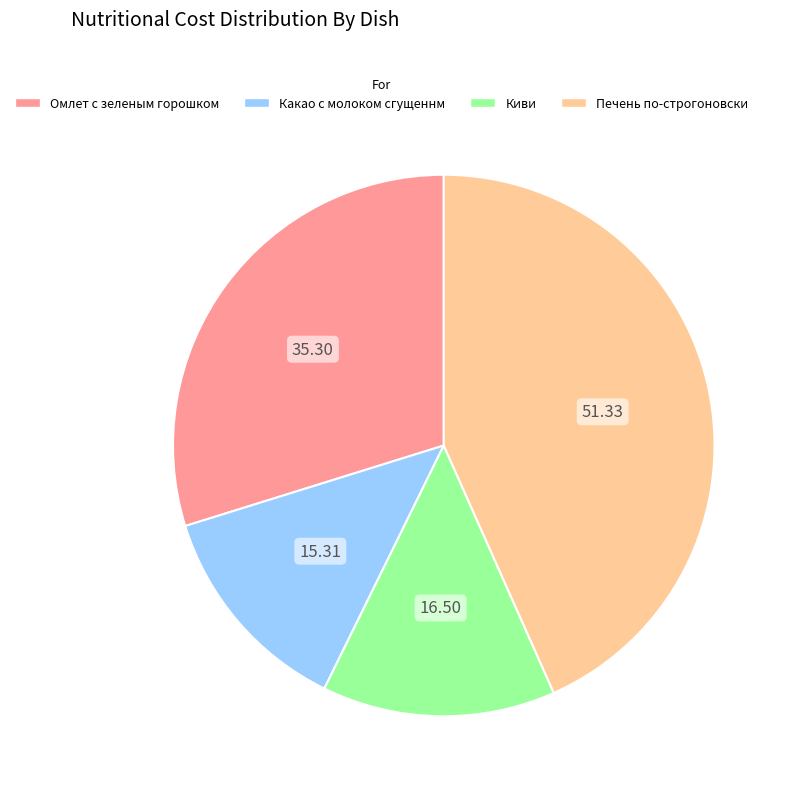

What is the largest slice in the pie chart?

Печень по-строгоновски